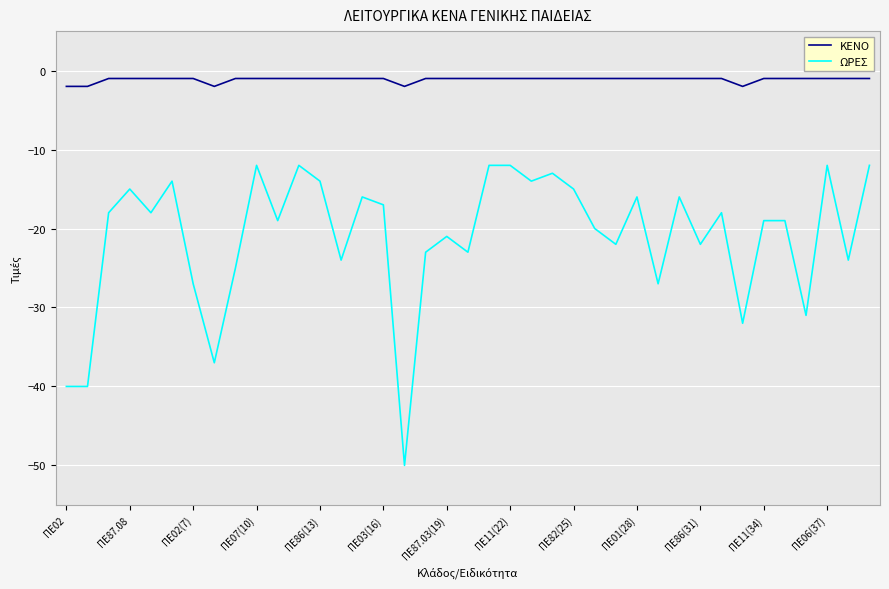

What are all the series names shown in the legend?

ΚΕΝΟ, ΩΡΕΣ